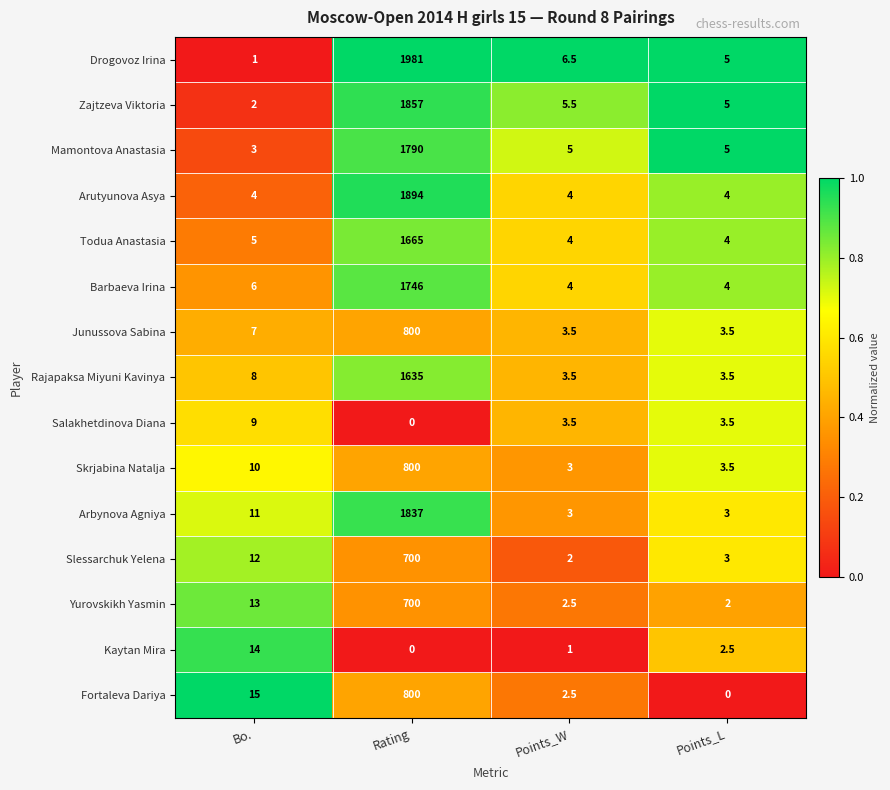

What is the approximate value of Yurovskikh Yasmin at Points_W?

2.5